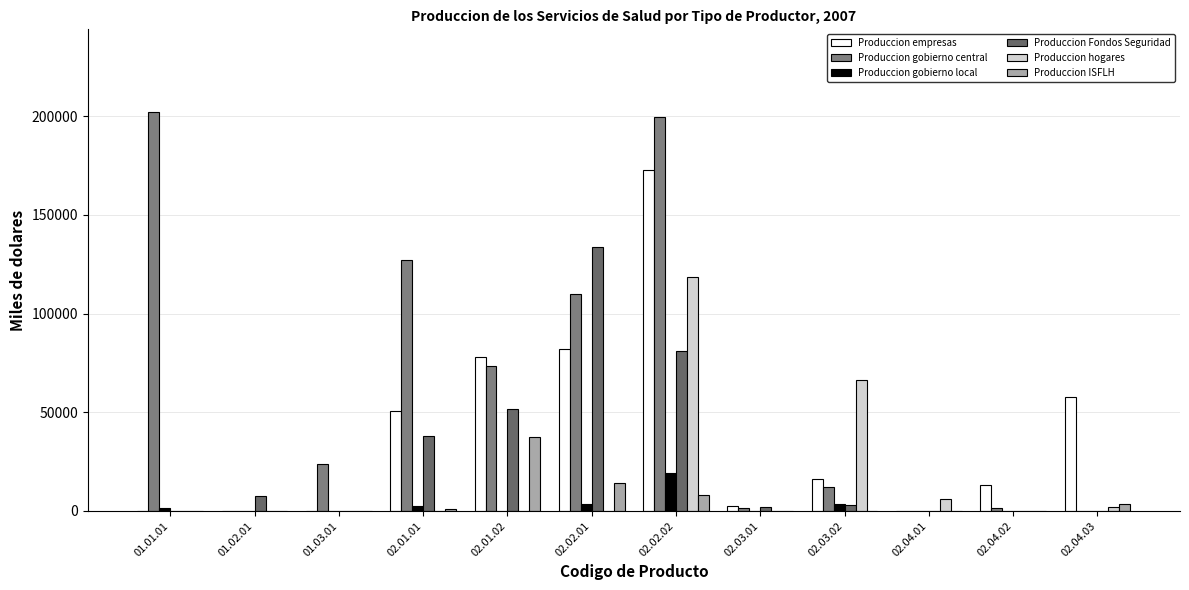

True or false: Produccion empresas has a value of 121470 at 02.02.01.

False